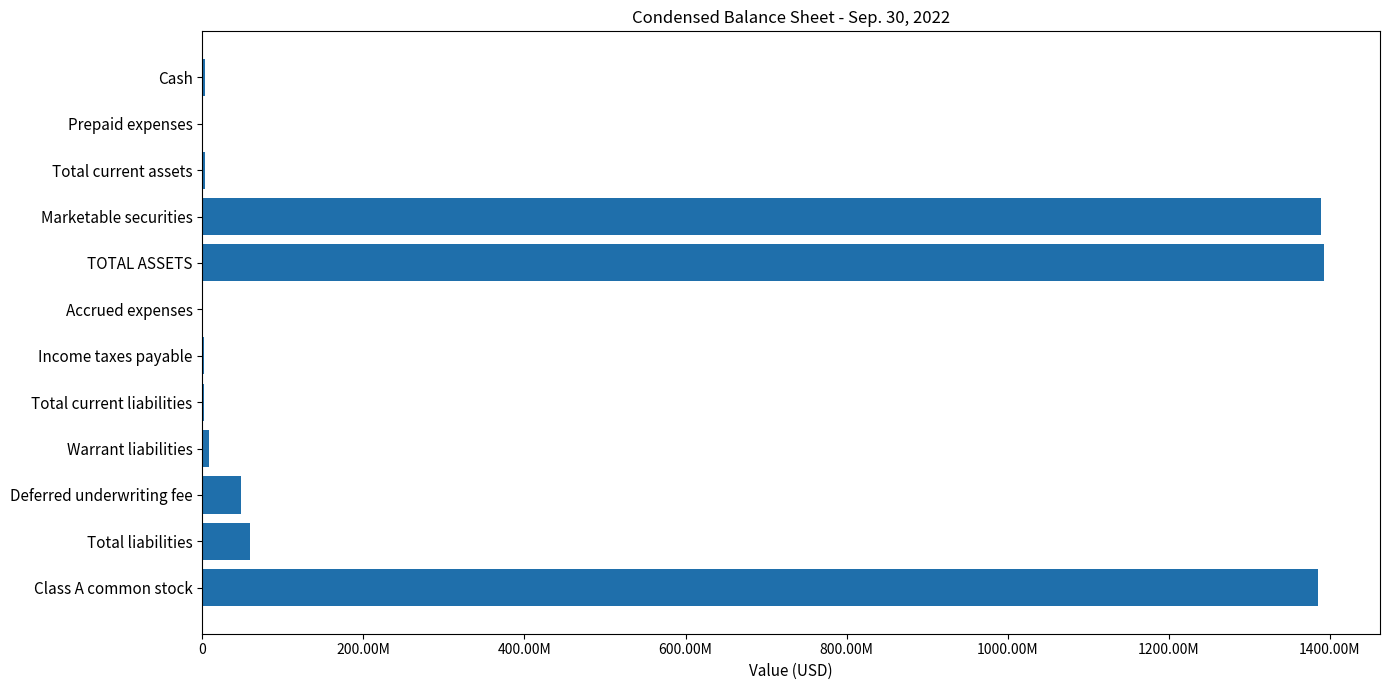

Does the chart contain any negative values?

No